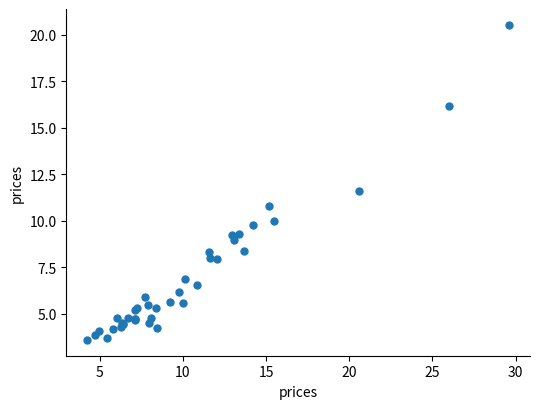

What Y value in the scatter plot is closest to 12?

11.6